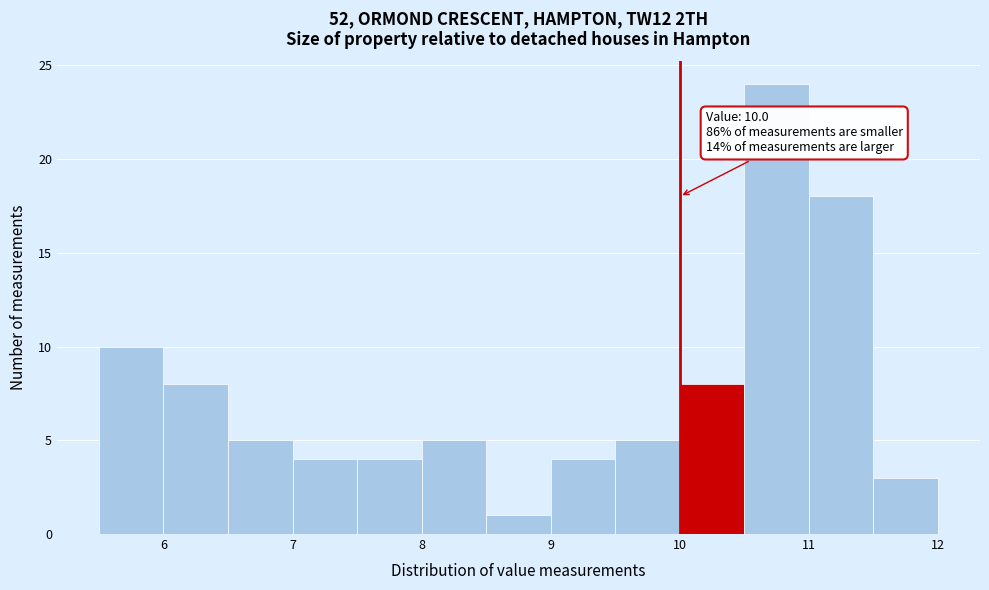

Over which range of the x-axis is the bar tallest?

10.5 to 11.0